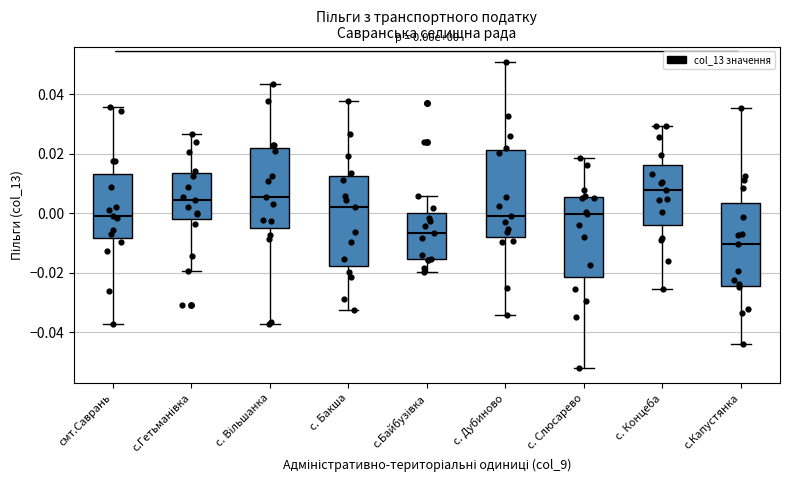

Which box has the highest median line?

с. Концеба